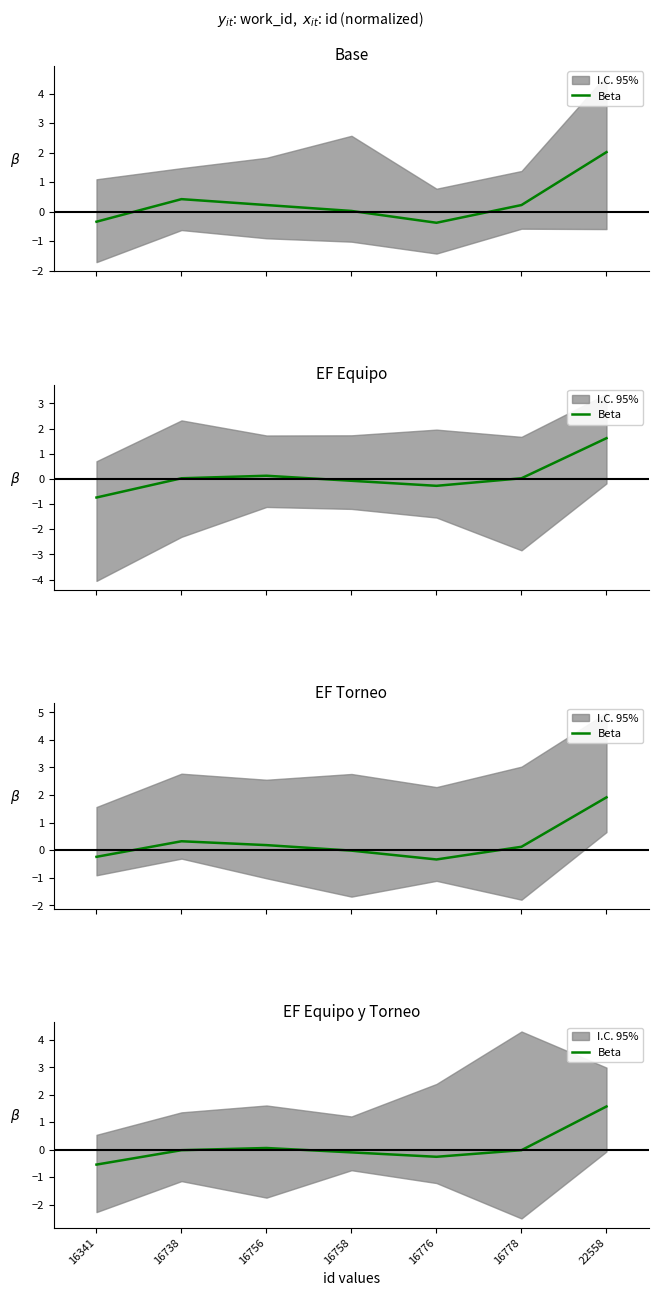

Which label corresponds to the largest value in the chart?

22558